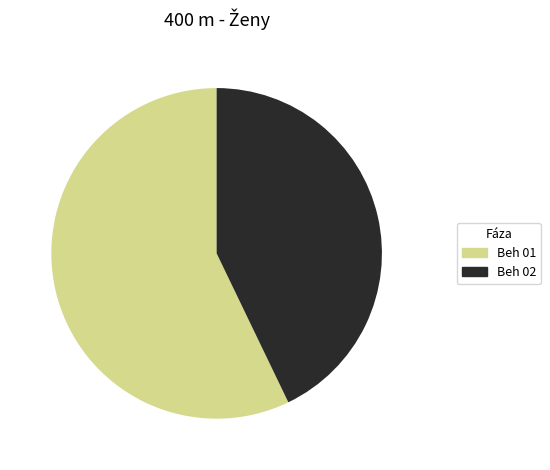

True or false: Beh 01 accounts for 57% of the total.

True